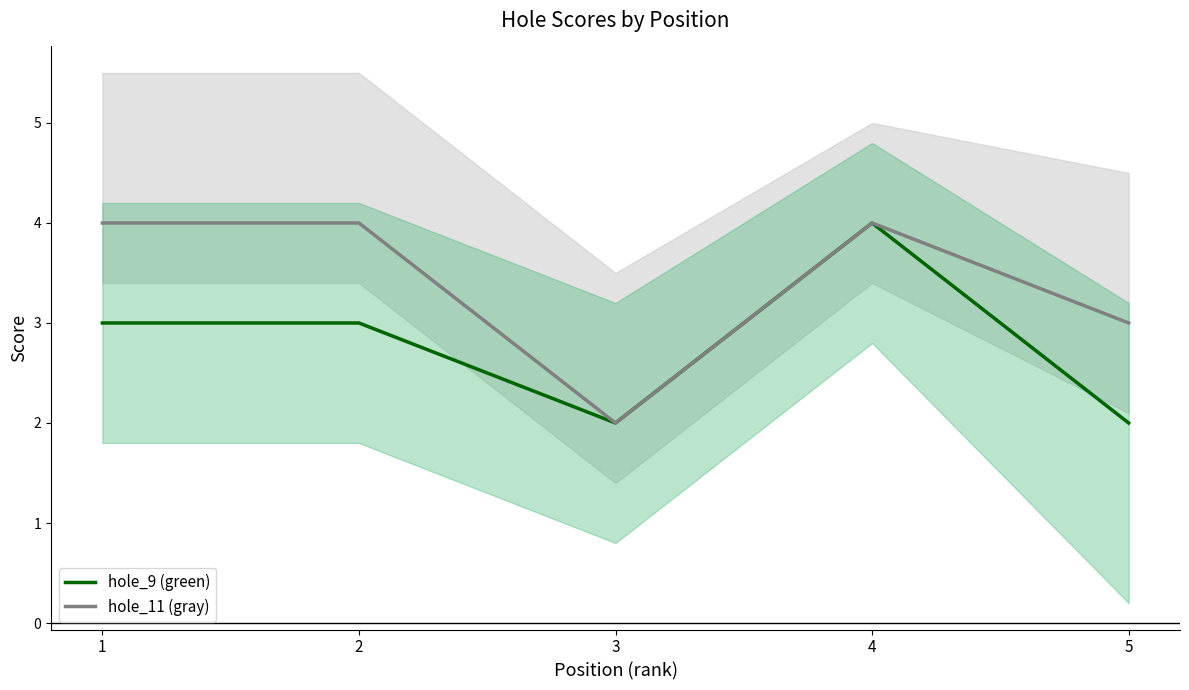

List the labels in order of hole_11 (gray) value, largest first.

1, 2, 4, 5, 3